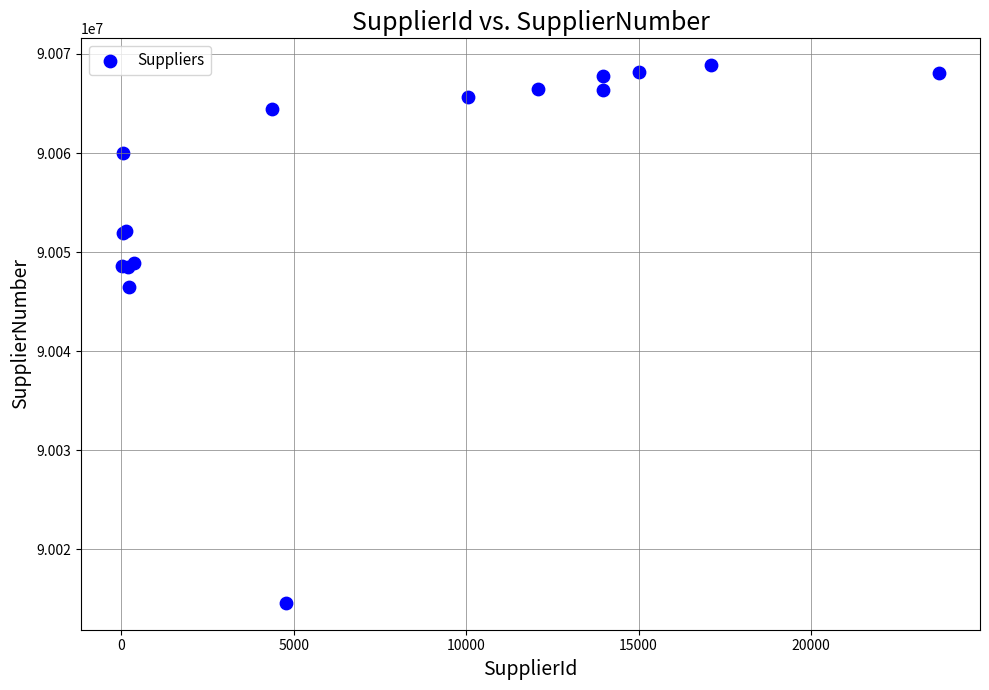

What Y value in the scatter plot is closest to 90041735?

90046508